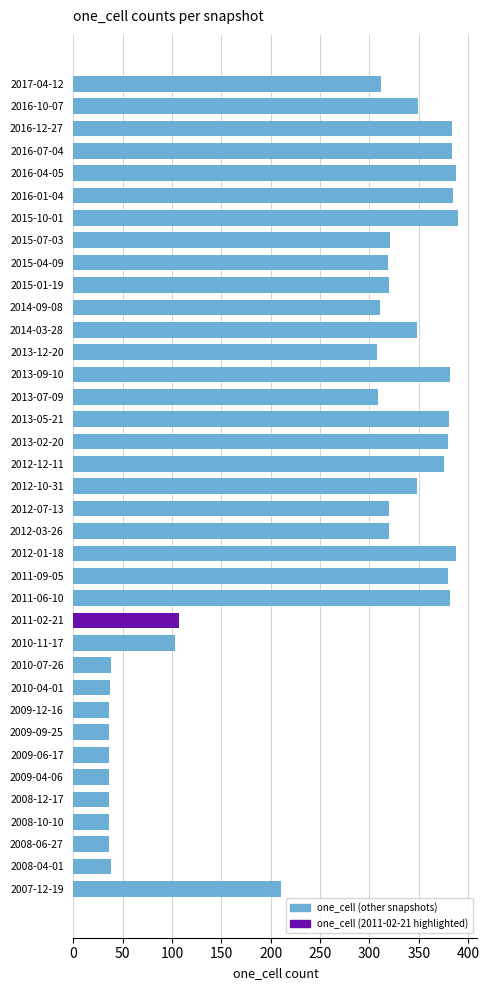

True or false: the data shows 63 at 2009-09-25.

False